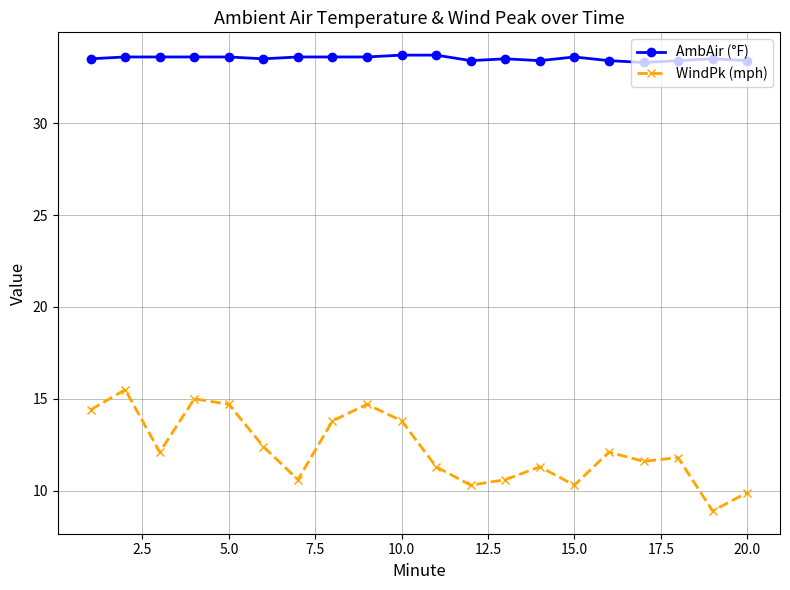

What is the lowest value of the AmbAir (°F) series?

33.3